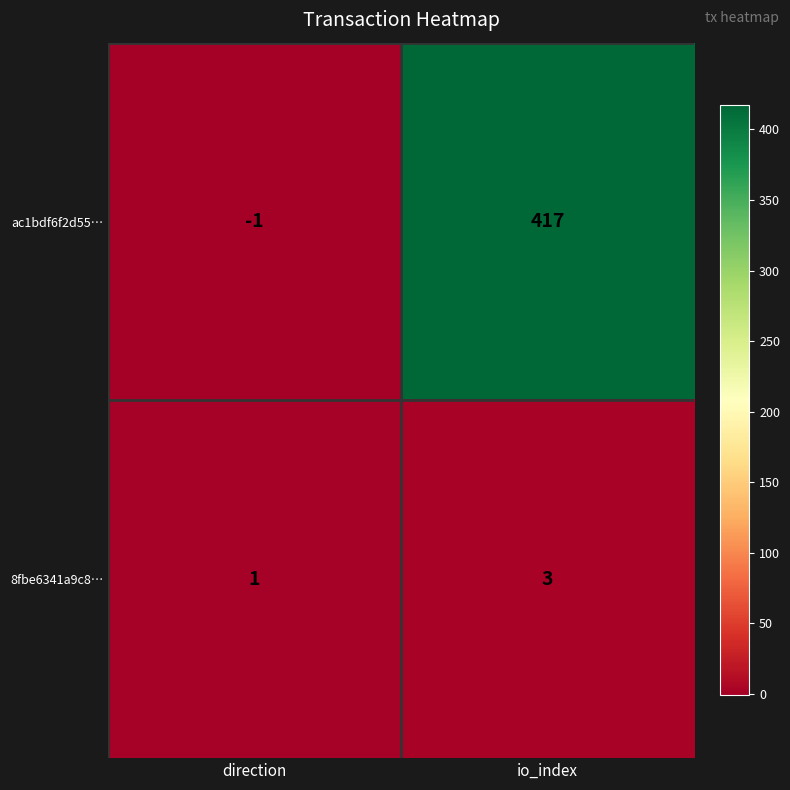

Reading right to left, what are all the values shown in this chart?

ac1bdf6f2d55…: 417	-1
8fbe6341a9c8…: 3	1